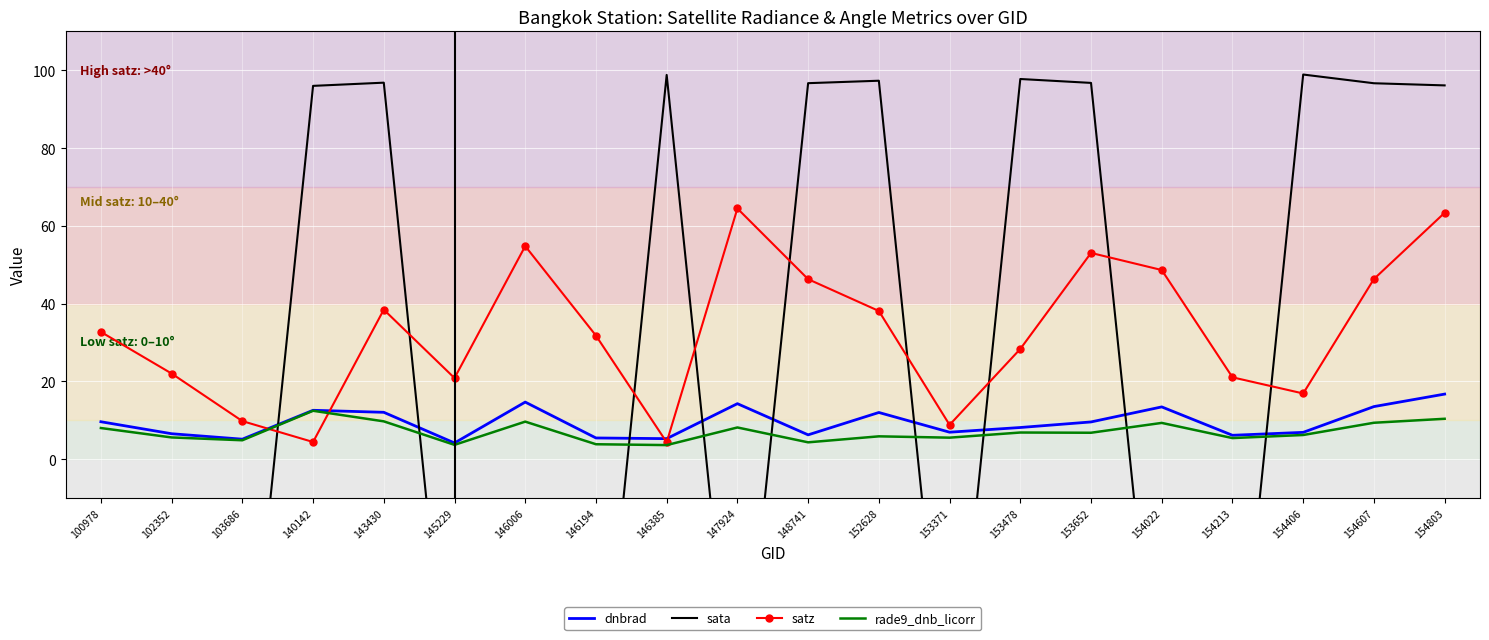

What is the difference between the maximum and minimum values in the satz series?

60.1